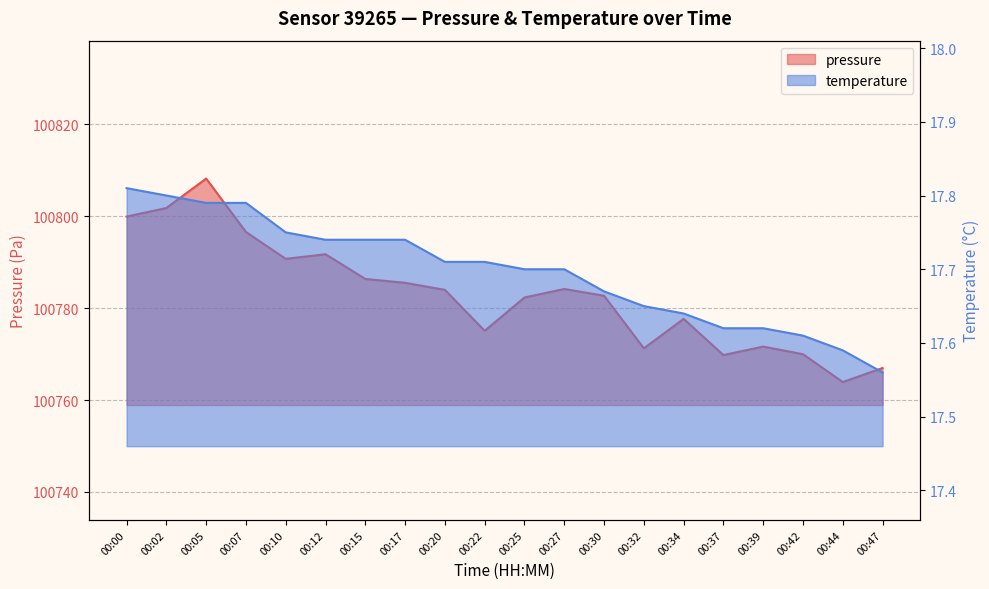

Is it true that temperature equals 8.6 at 00:30?

False